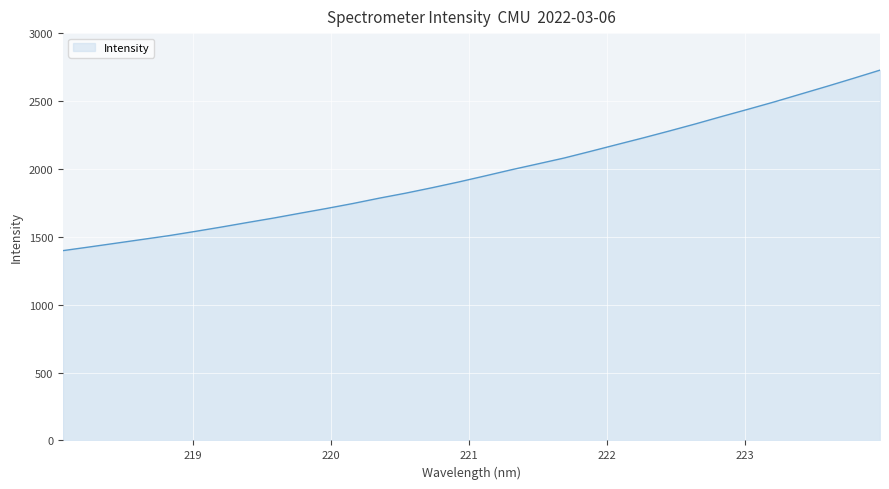

What is the difference between the maximum and minimum values?

1329.7